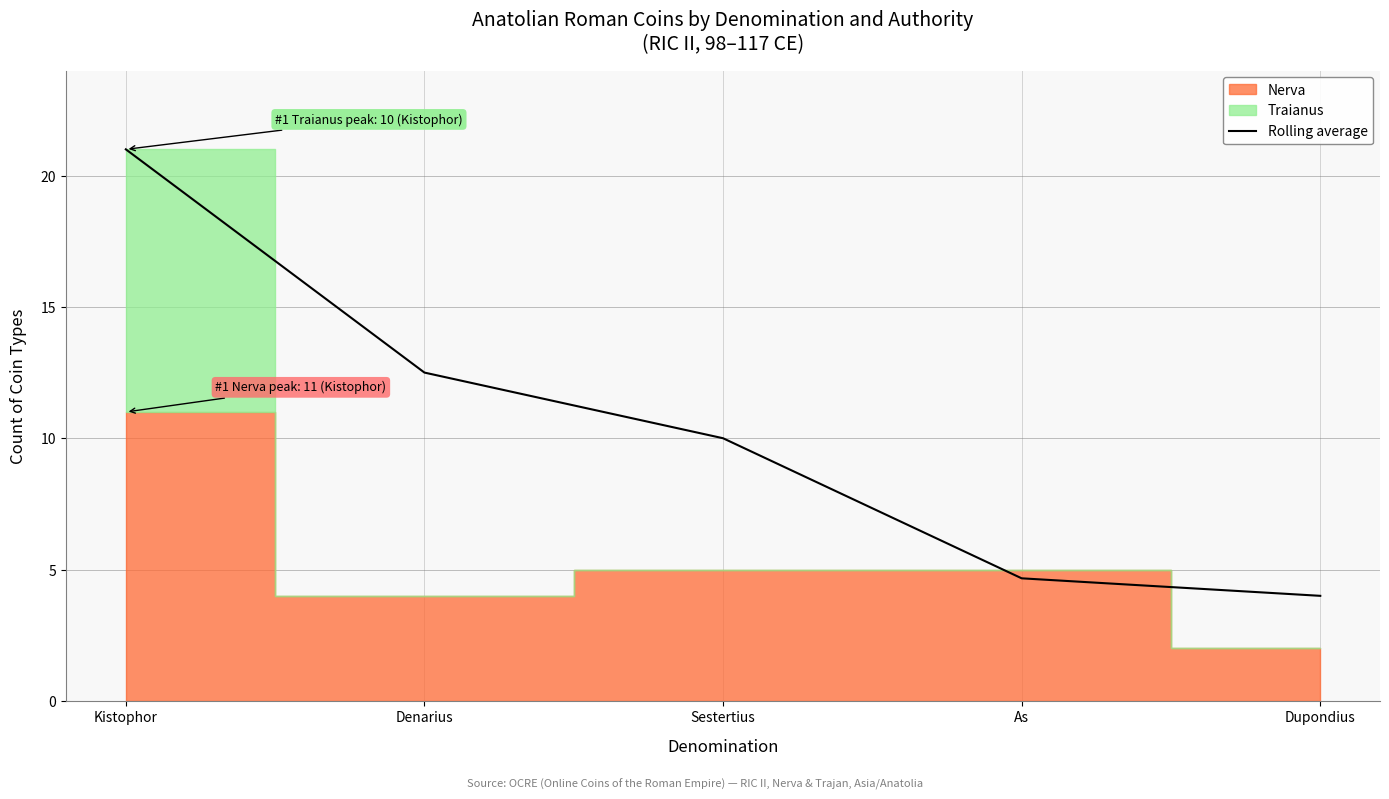

At which label is the value closest to 12?

Denarius